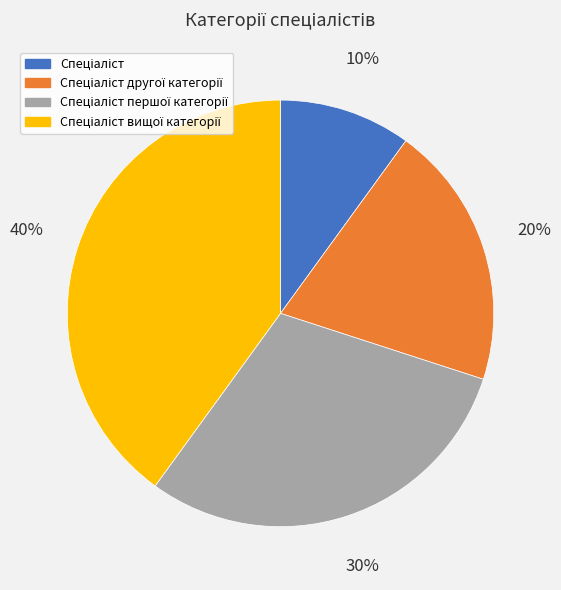

To the nearest percent, what is the average slice percentage?

25%